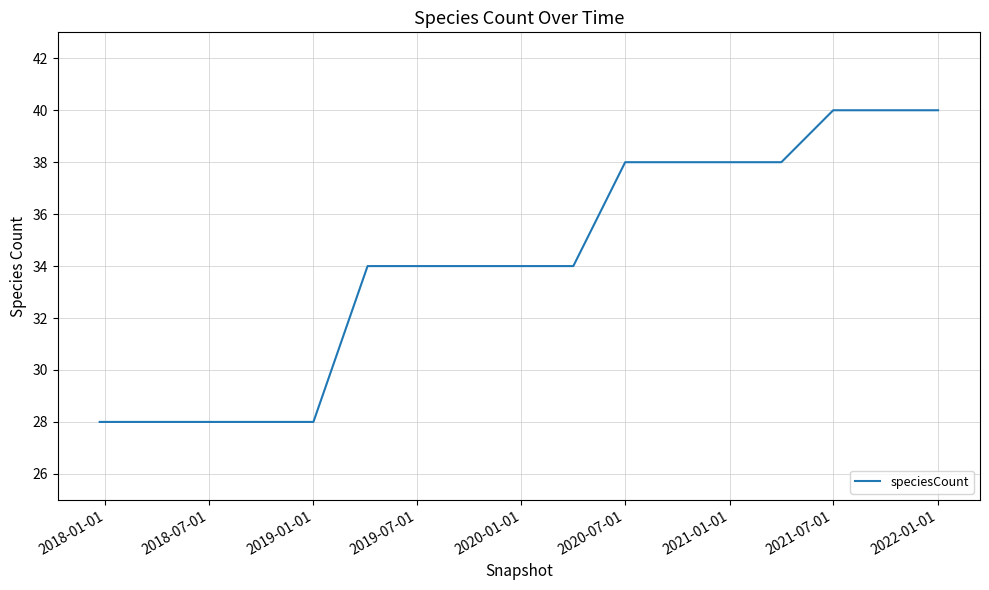

What is the minimum value shown in the chart?

28